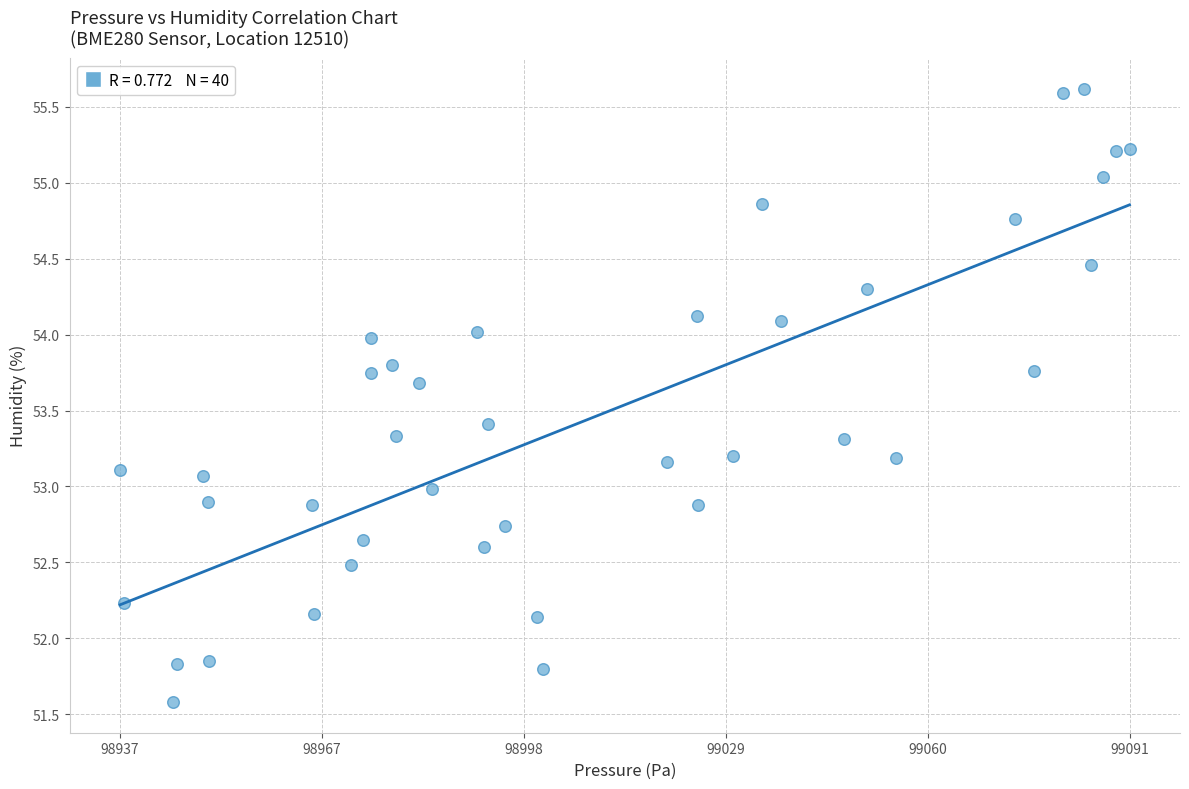

What is the range of Y values (max minus min)?

4.0